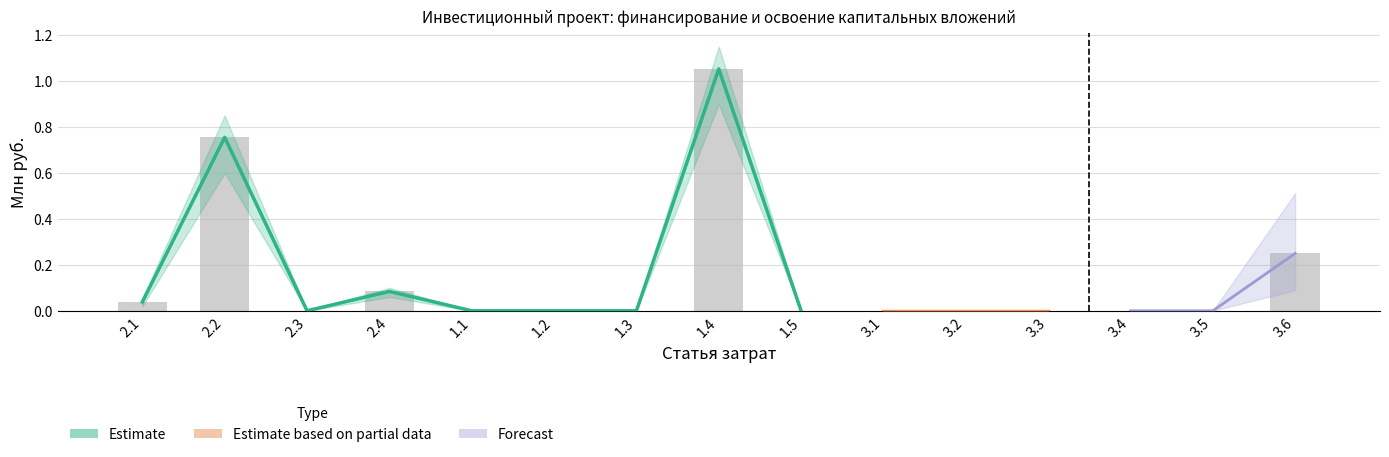

What is the greatest value displayed?

1.1